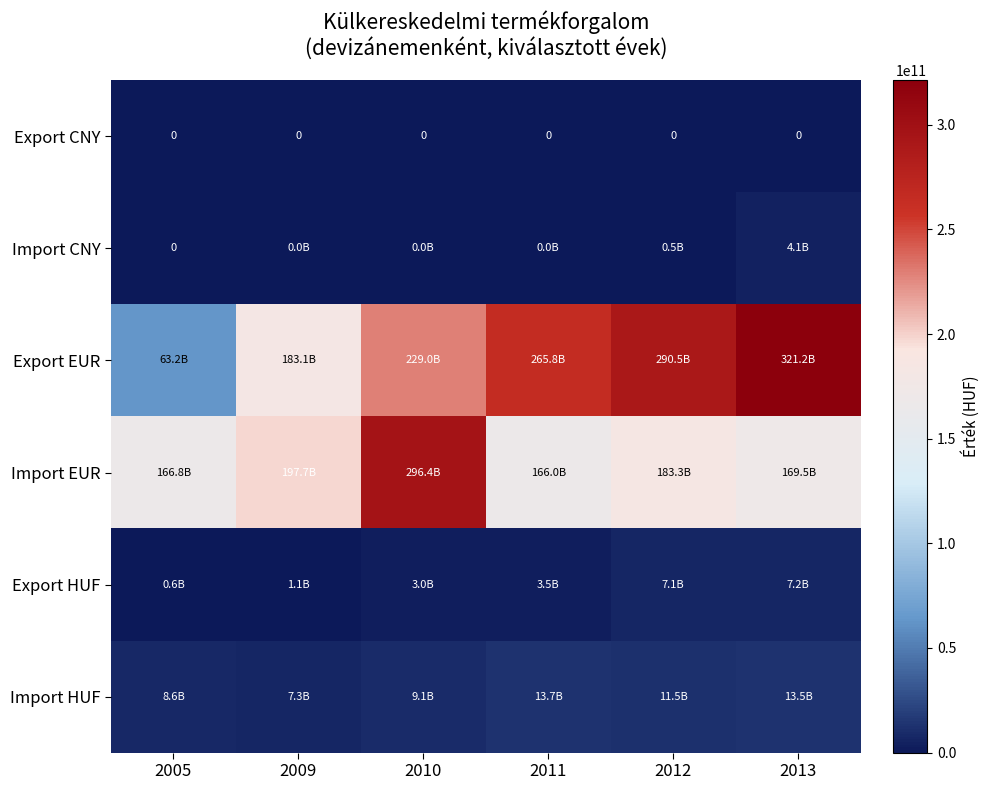

The Export CNY series shows 0 at 2013. True or false?

True